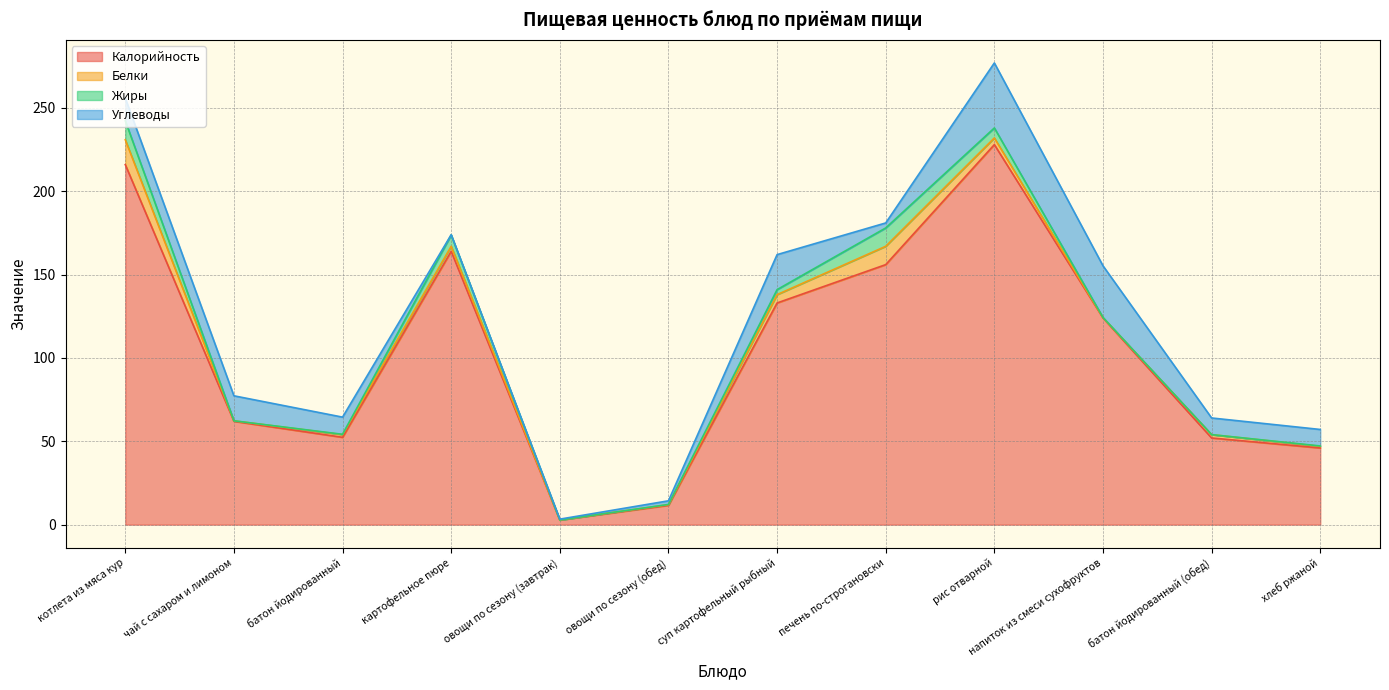

At which category does Белки reach its first local valley?

чай с сахаром и лимоном